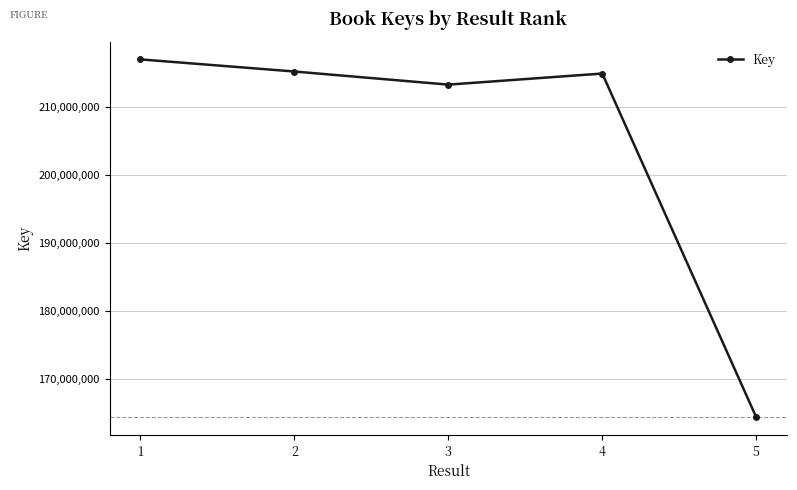

Reading right to left, transcribe all the data shown in this chart.

5=164312029	4=214930367	3=213298582	2=215229275	1=217013344